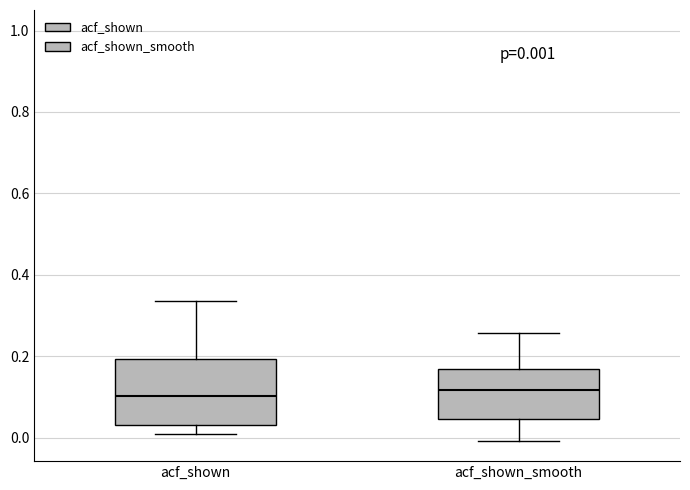

Which box is the tallest, from its lower edge to its upper edge?

acf_shown